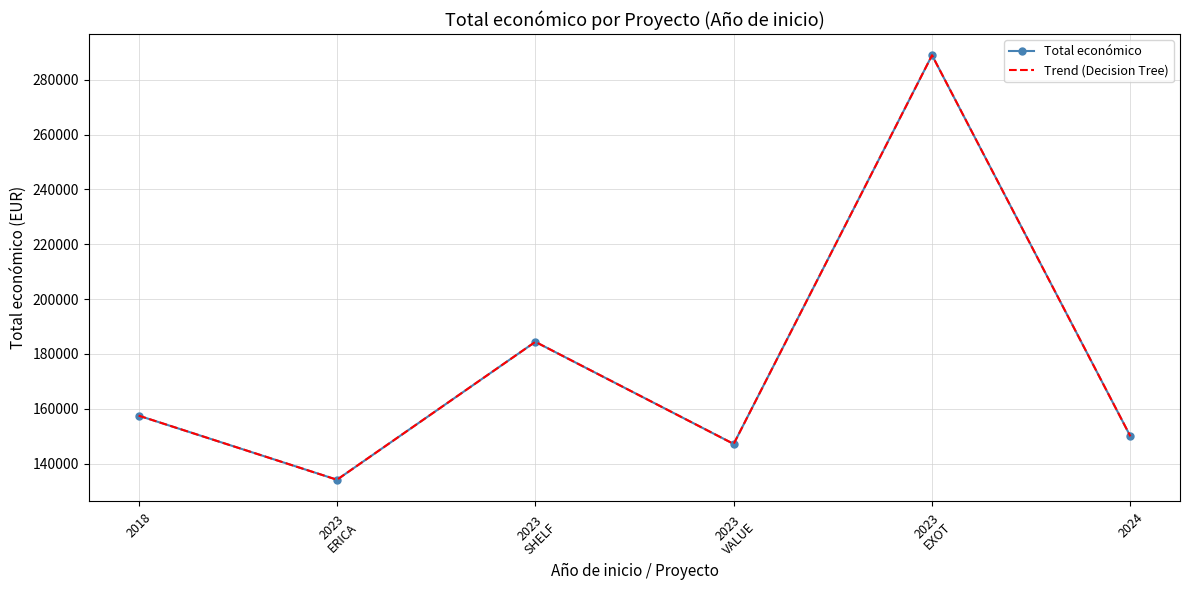

What is the maximum value for Total económico?

288989